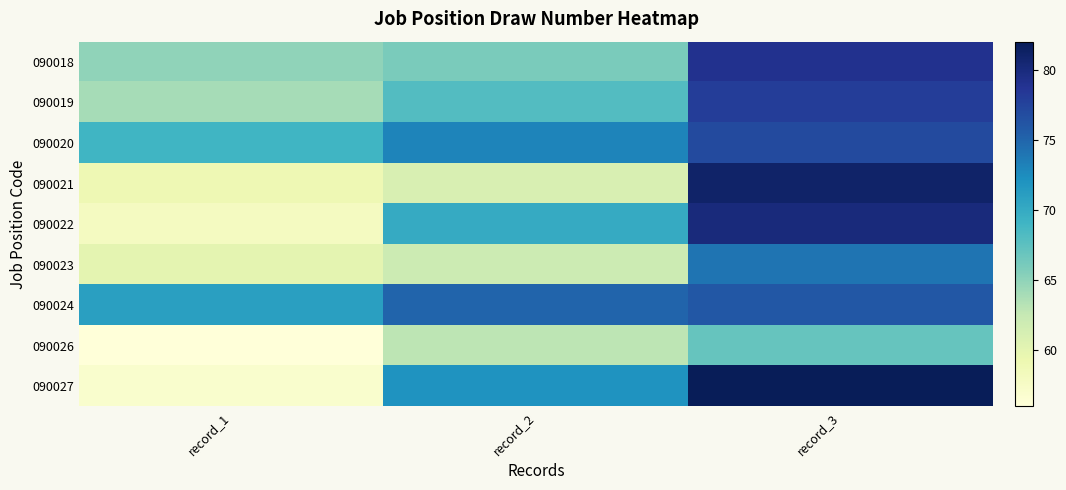

The value of 090018 at record_1 is 26. True or false?

False